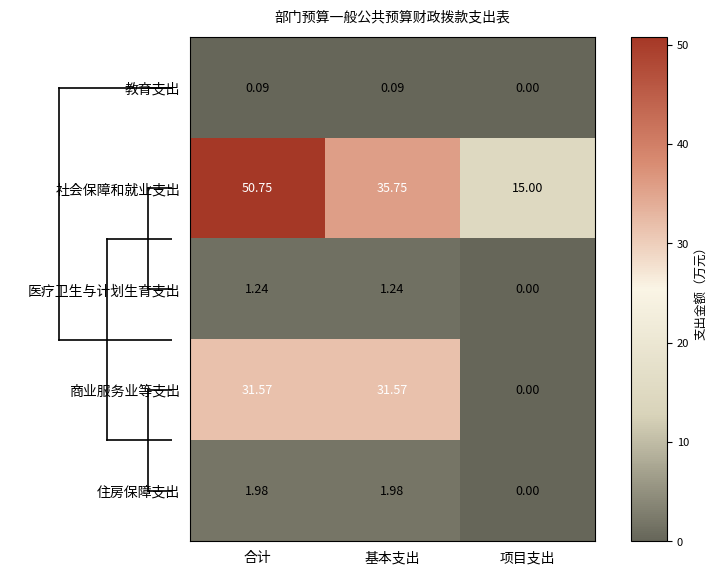

Which series has the largest range (max minus min)?

社会保障和就业支出